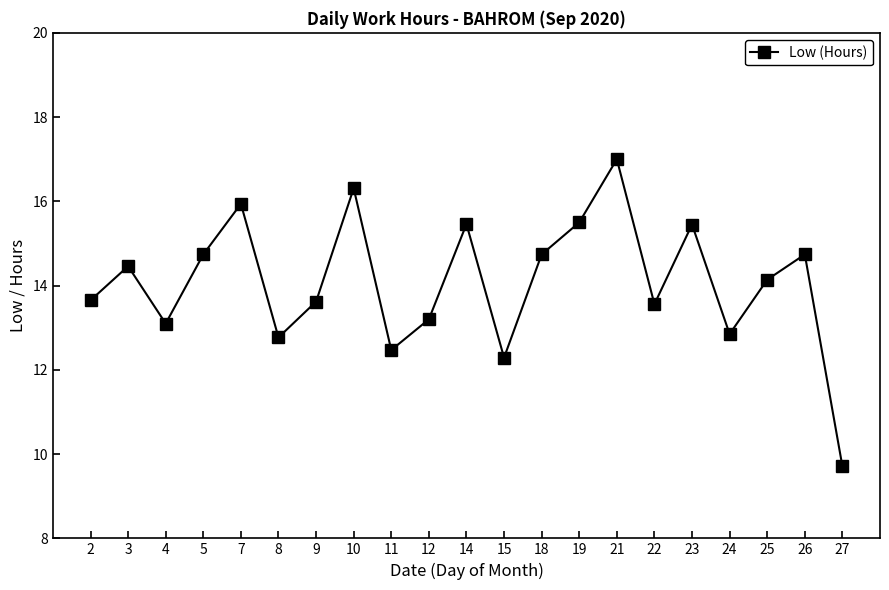

The chart shows a value of 7.8 at 8. True or false?

False